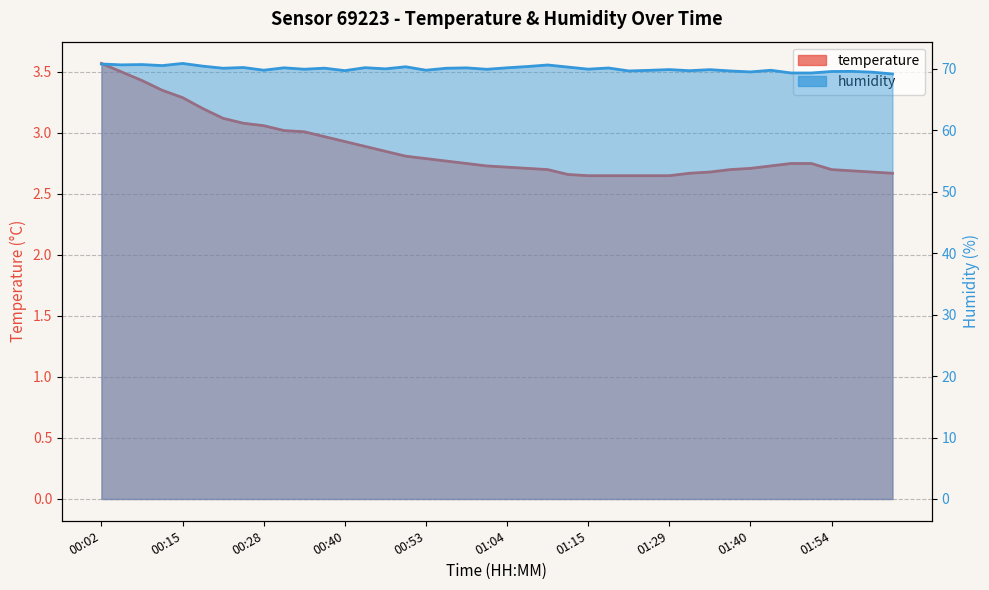

What is the sum of the humidity values at 00:05 and 00:02?

141.4